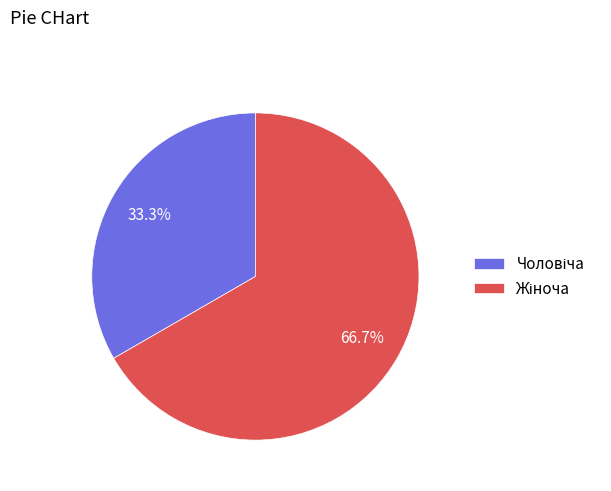

How many segments does this pie chart have?

2